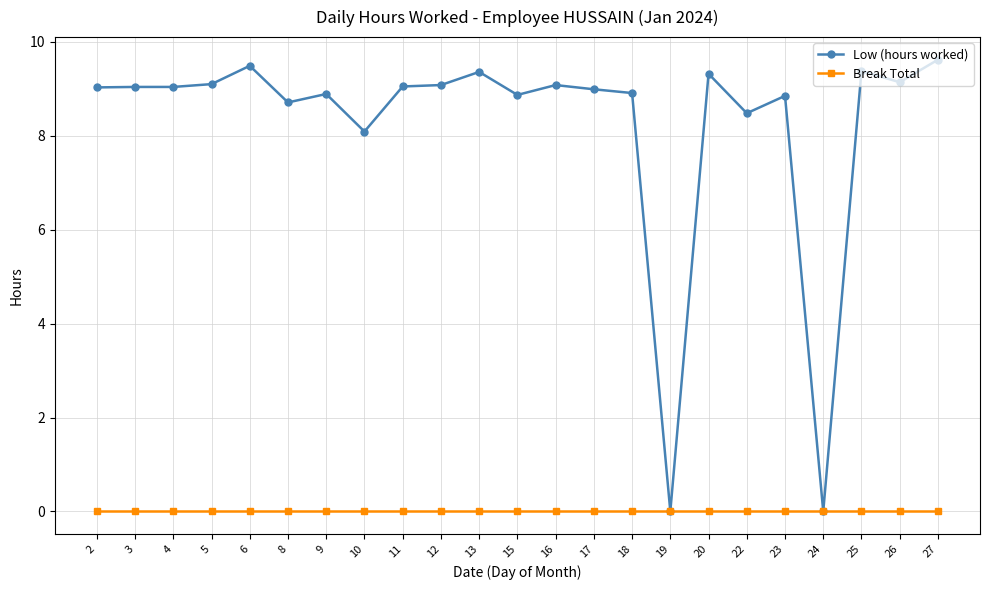

At how many categories does at least one series exceed 6?

21